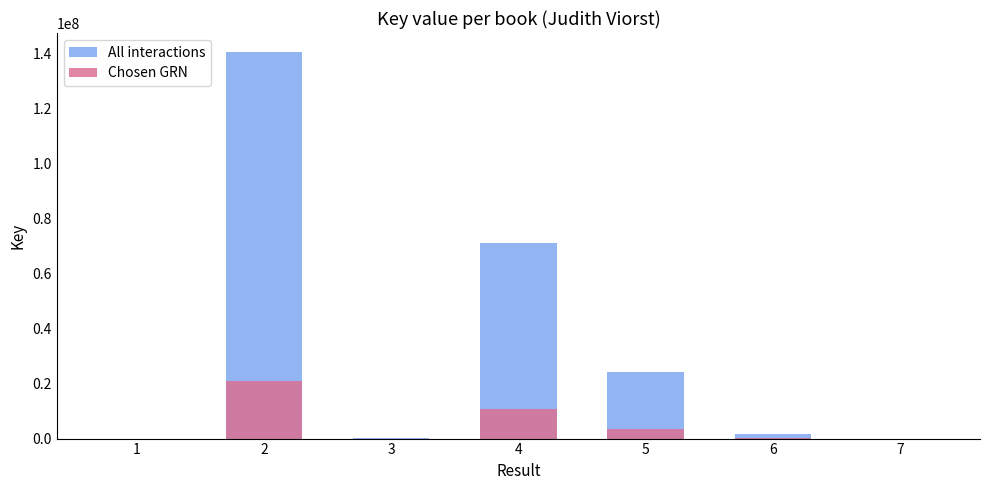

At how many categories does at least one series exceed 96406362?

1